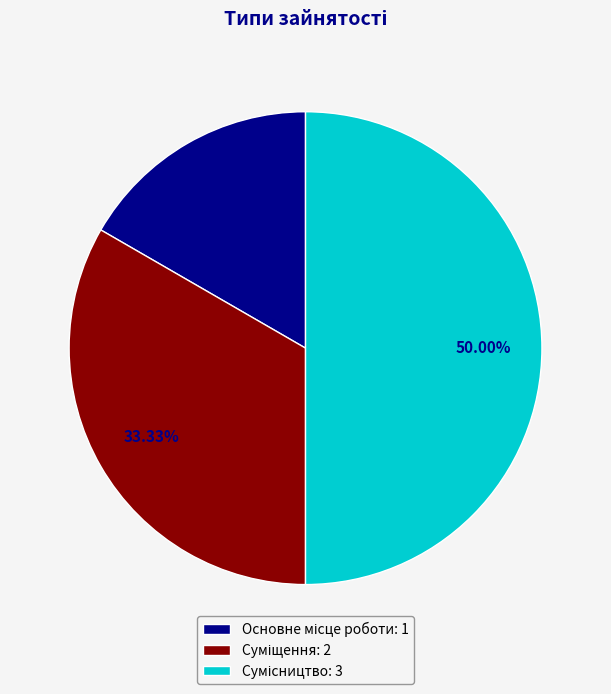

Approximately how many times larger is the value at Суміщення compared to Сумісництво?

0.7